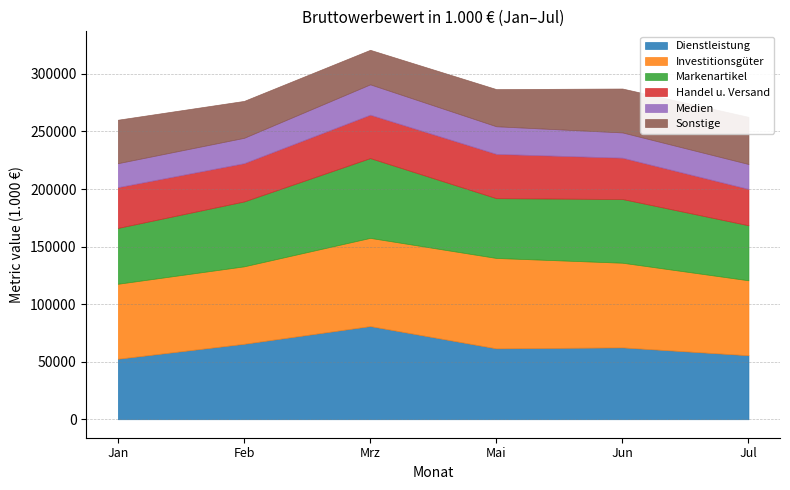

At which label does Markenartikel first exceed 55354?

Feb